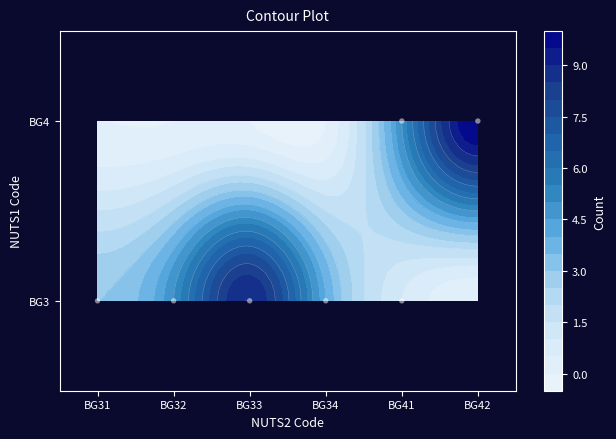

Which category has the lowest value across all series?

BG31